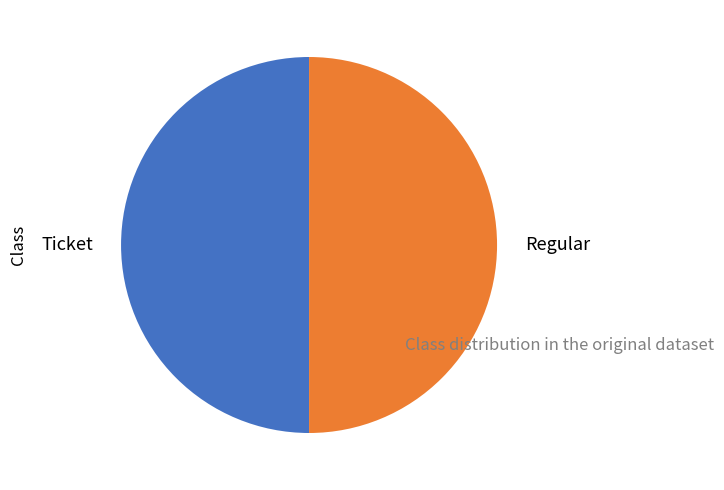

Is it true that Regular is 99% of the pie?

False